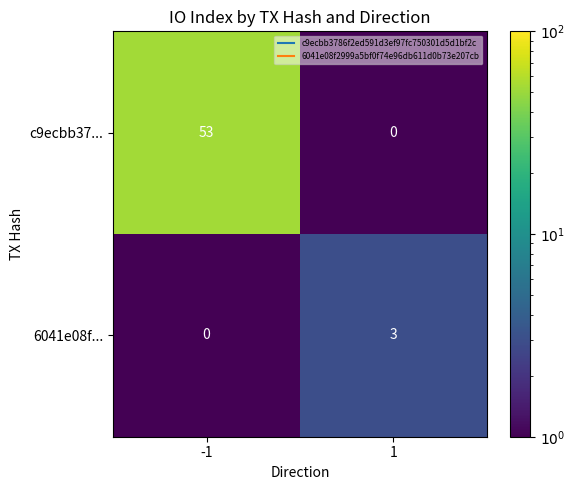

What is the difference between the highest and lowest values at 1?

3